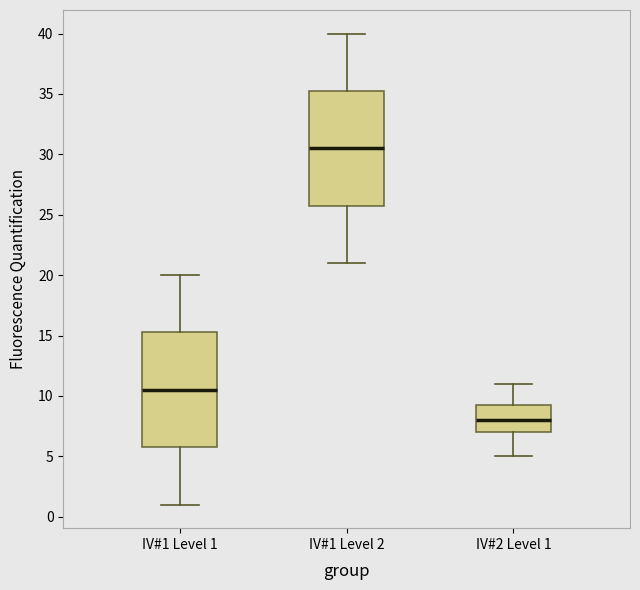

Reading left to right, read every box against the y-axis: the position of its median line, the range the box covers, and the ends of its whiskers. The values are not printed on the chart, so give them approximately, as read against the axis.

IV#1 Level 1: median 10.5, box 6.0 to 15.5, whiskers 1.0 to 20.0
IV#1 Level 2: median 30.5, box 26.0 to 35.5, whiskers 21.0 to 40.0
IV#2 Level 1: median 8.0, box 7.0 to 9.5, whiskers 5.0 to 11.0